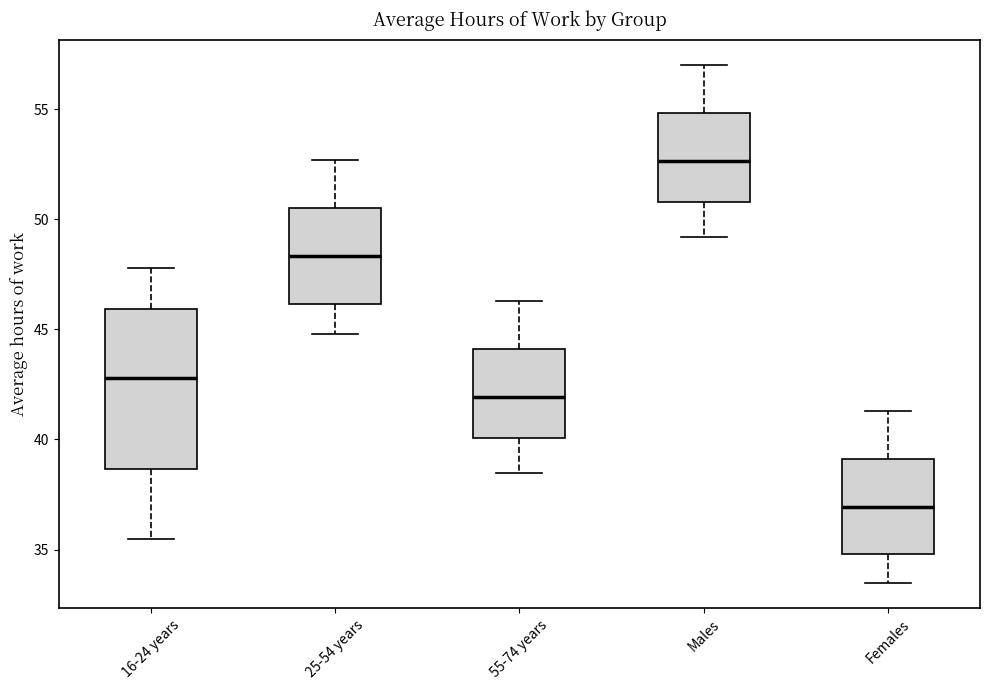

Which box has the lowest median line?

Females